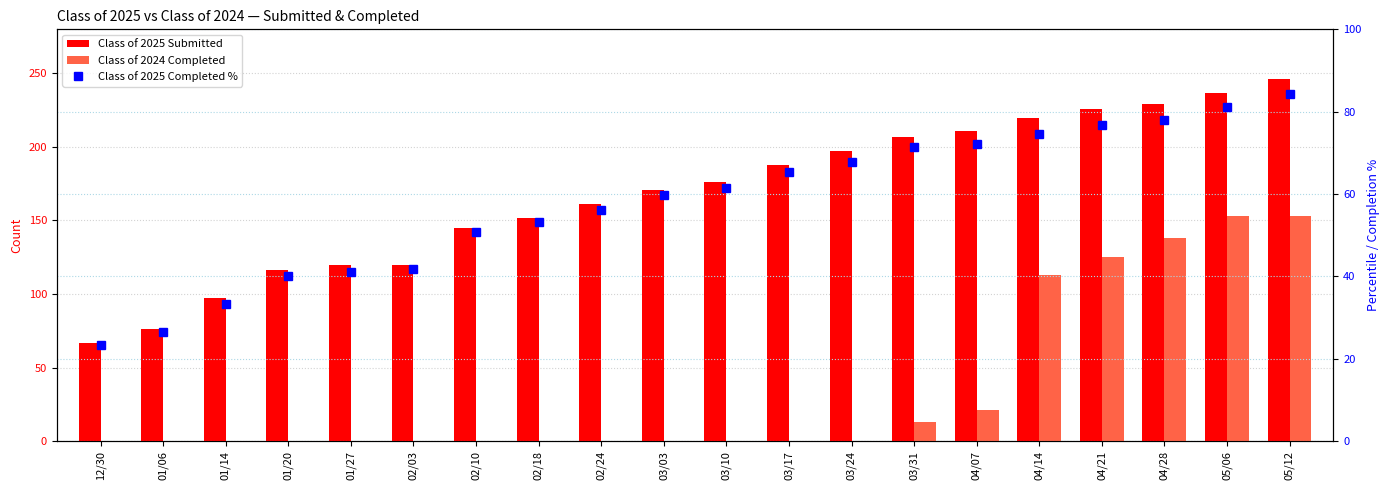

Which series has the largest range (max minus min)?

Class of 2025 Submitted